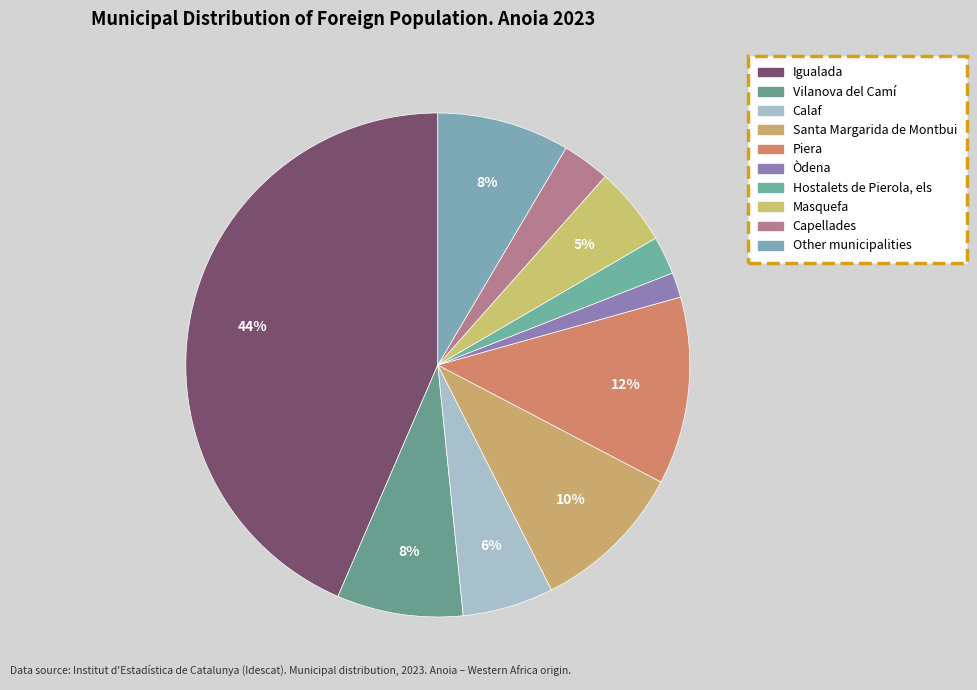

Is the sum of Other municipalities and Hostalets de Pierola, els greater than half?

No